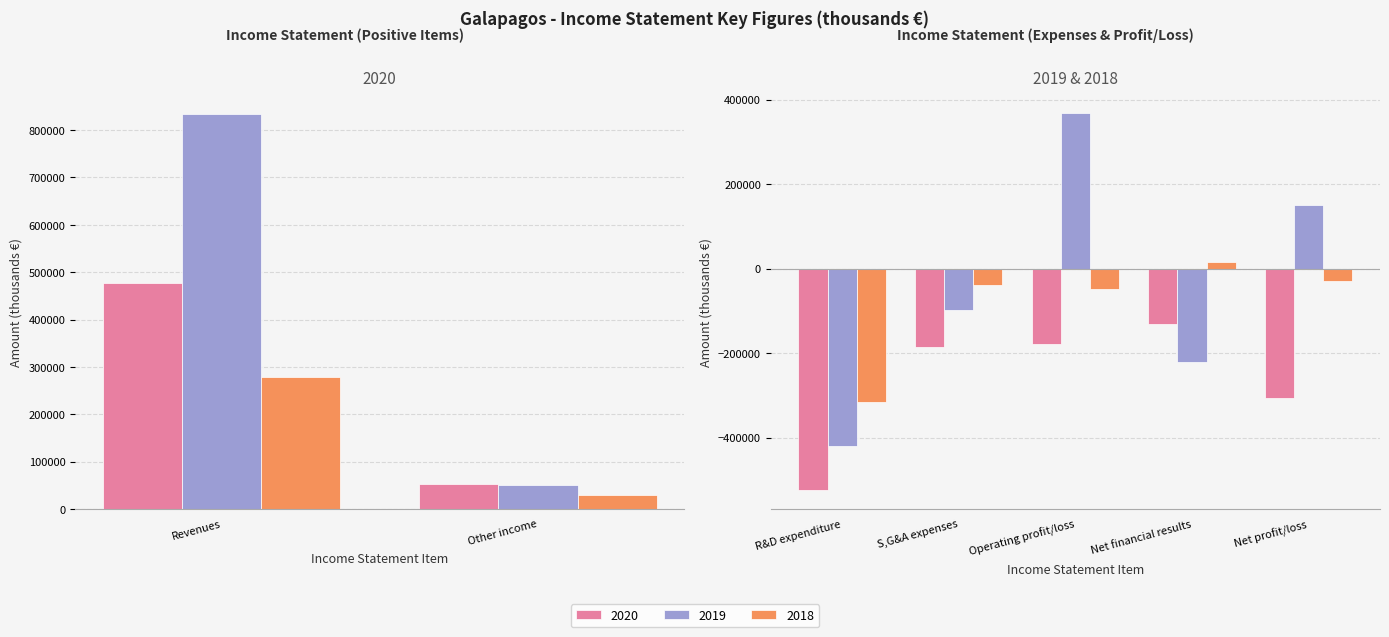

Does the chart contain any negative values?

Yes